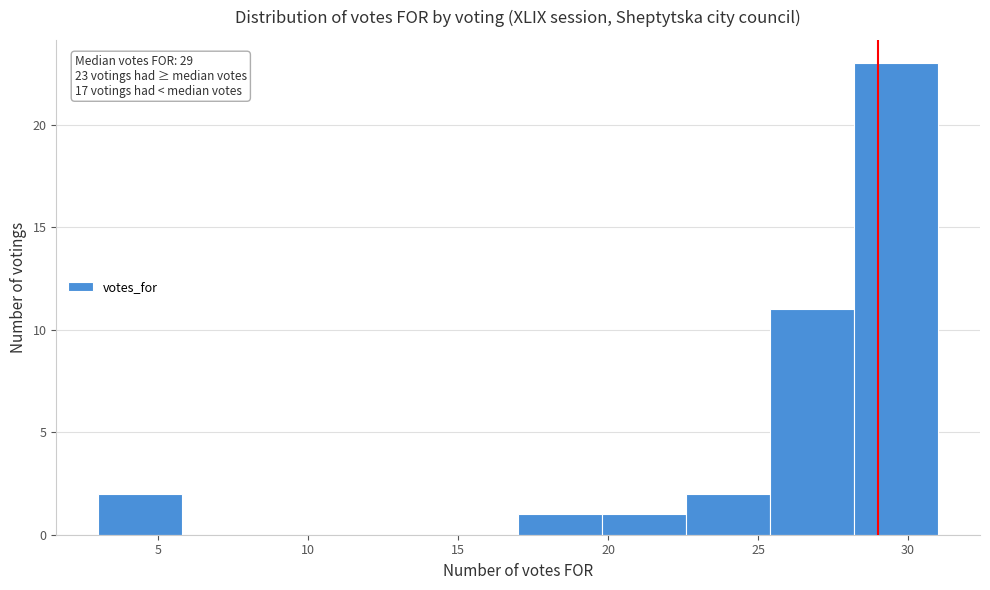

Which range on the x-axis has the tallest bar?

28.2 to 31.0